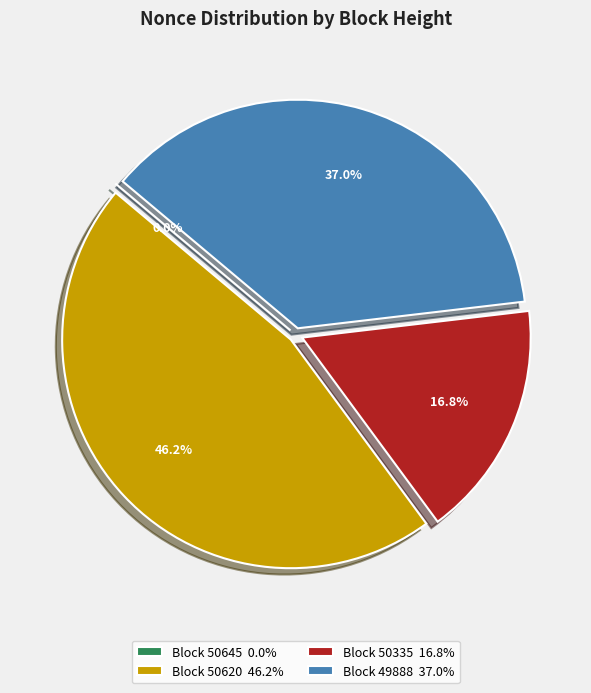

To the nearest percent, what is the difference between the largest and smallest slice percentages?

46%